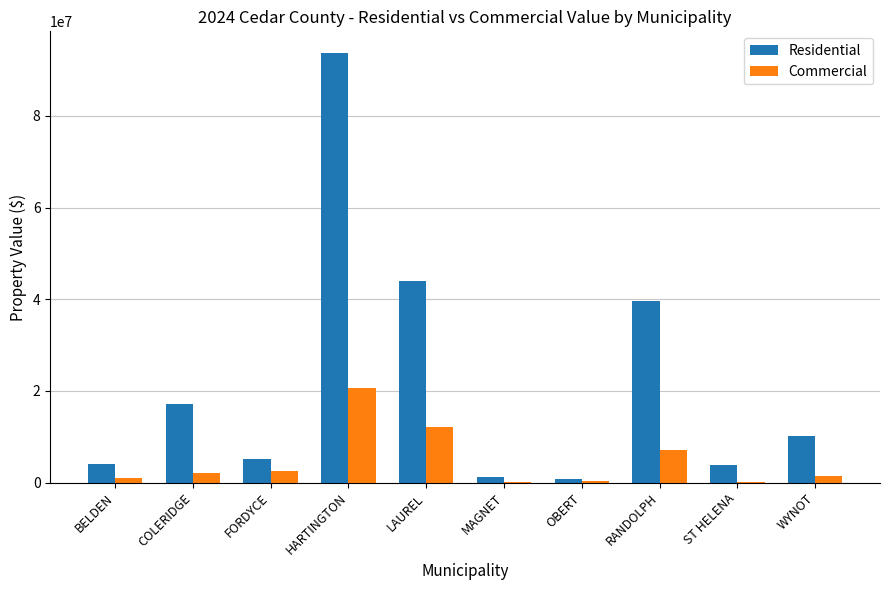

What is the maximum value for Residential?

93764845